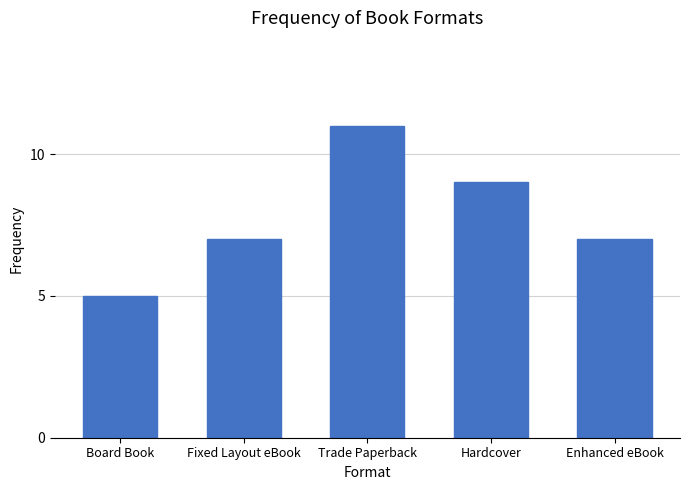

Reading left to right, what are all the values shown in this chart?

5	7	11	9	7